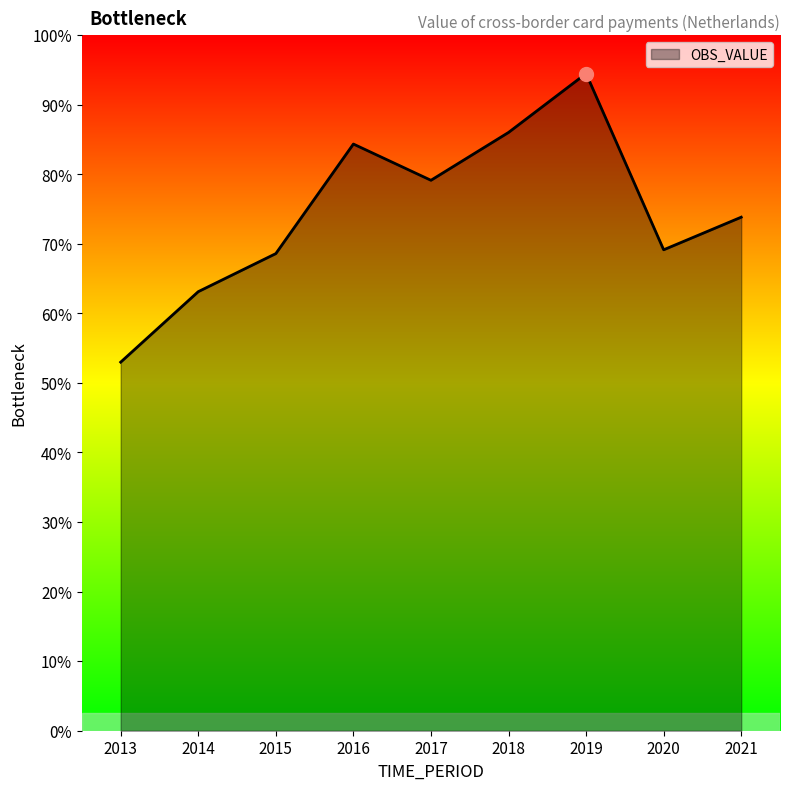

Does the chart have visible grid lines?

No